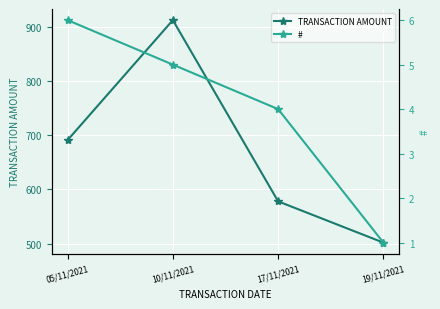

How many # values are between 4 and 6?

3